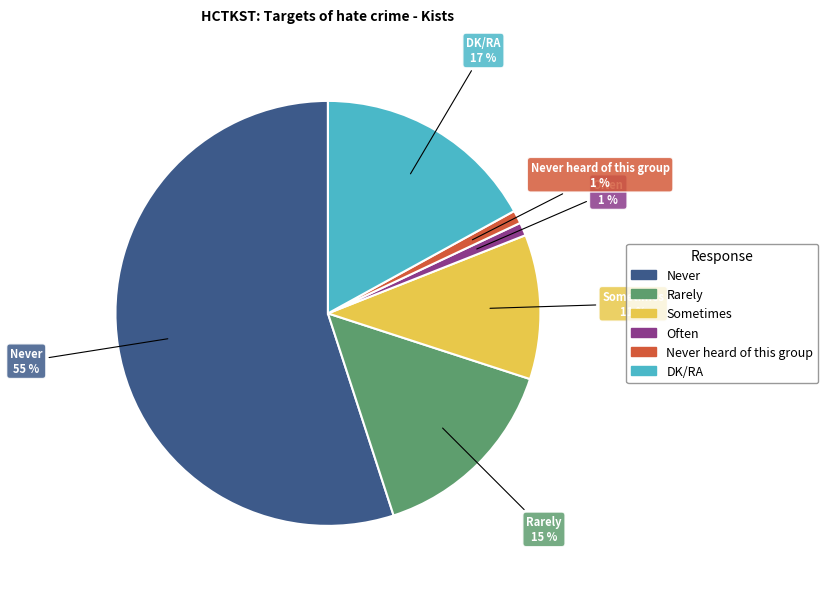

Is there any slice that represents more than half of the pie?

Yes